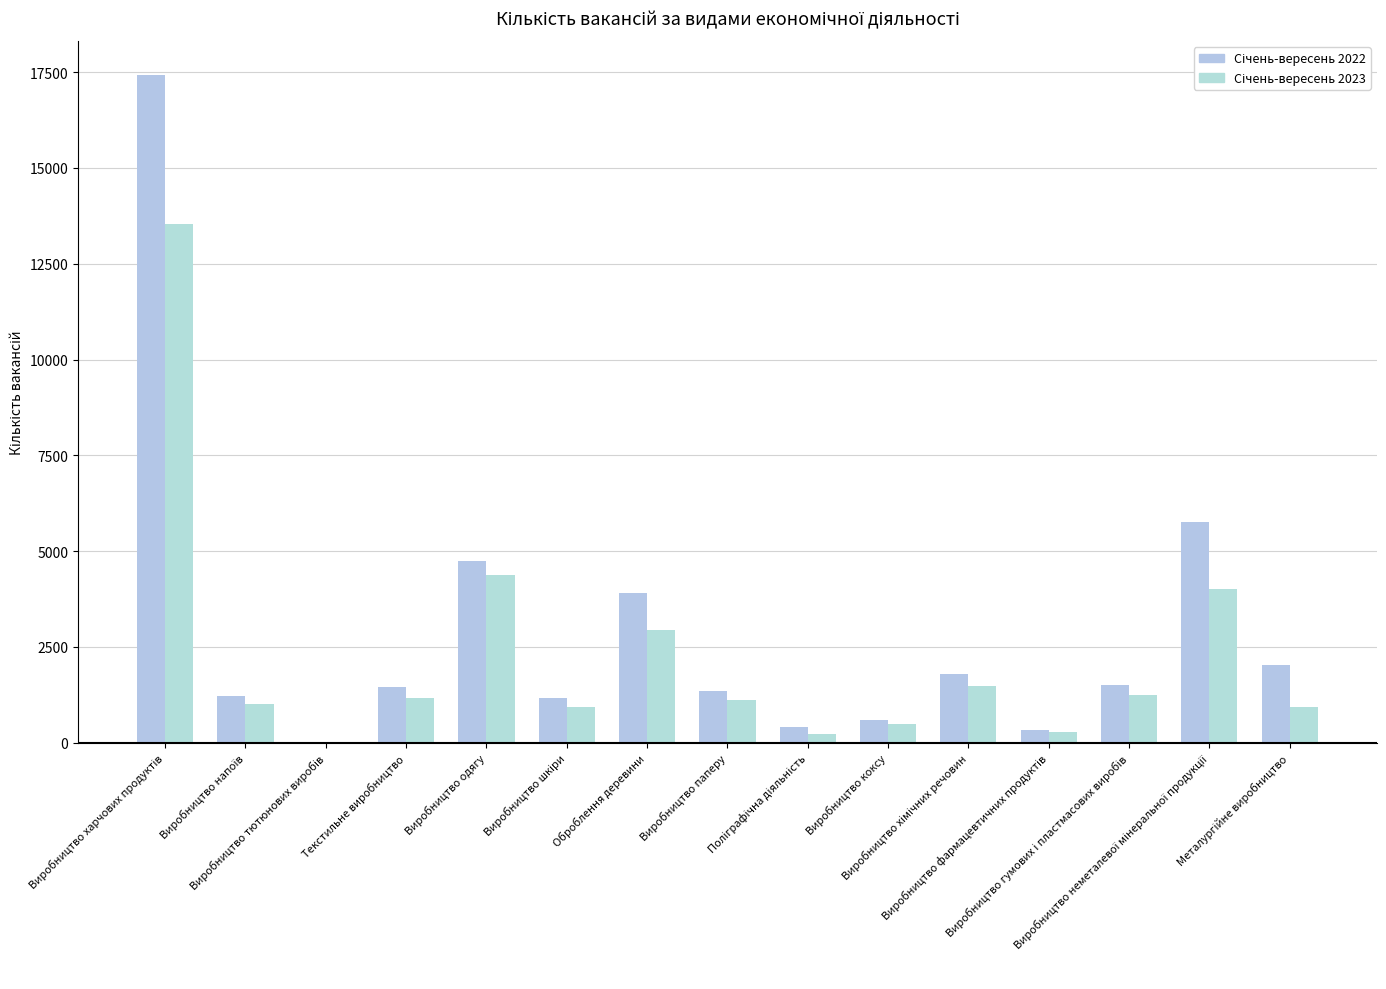

What position from the right is Виробництво коксу?

6